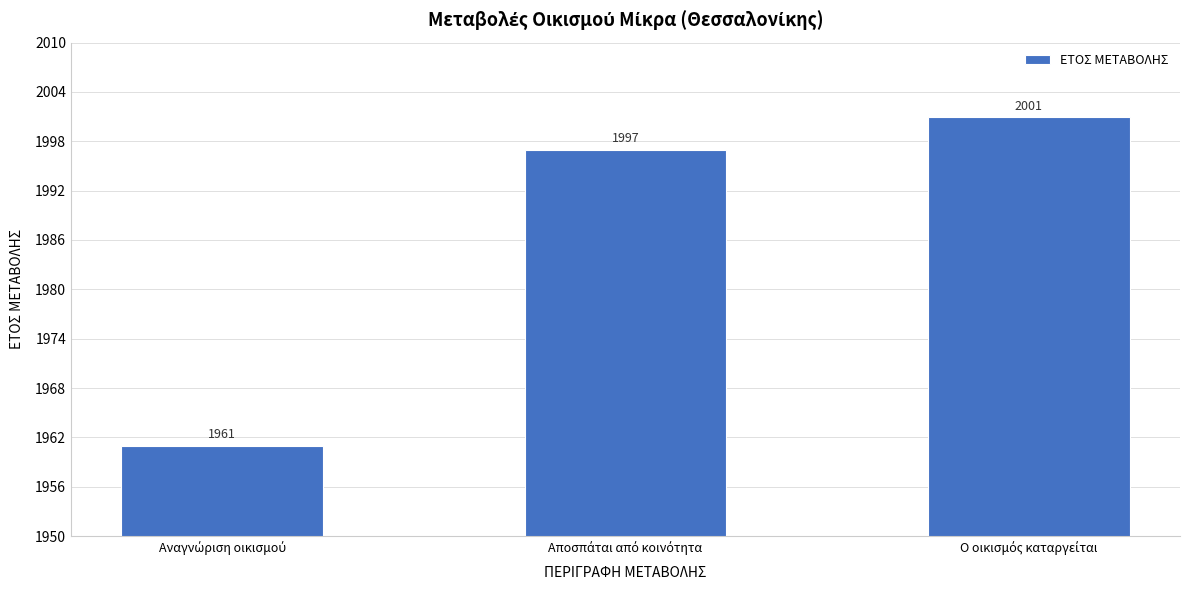

Count the values in the range 1961 to 2001.

3